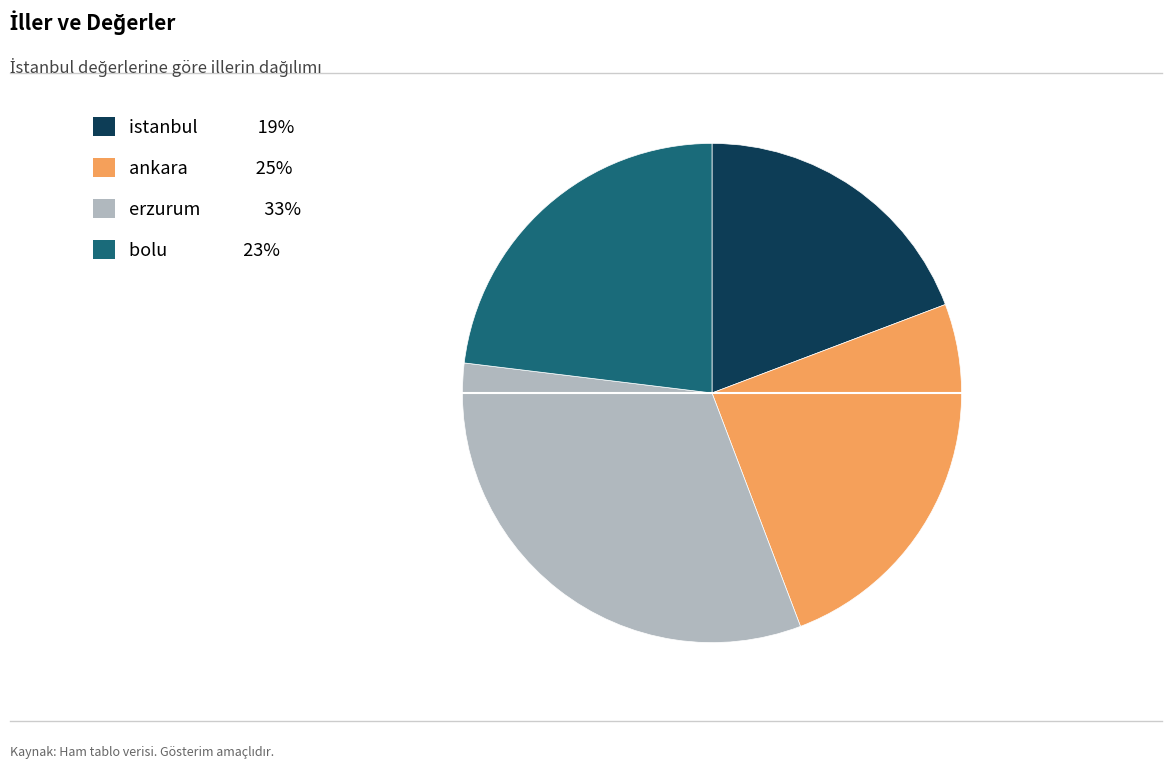

Is it true that bolu is 10% of the pie?

False